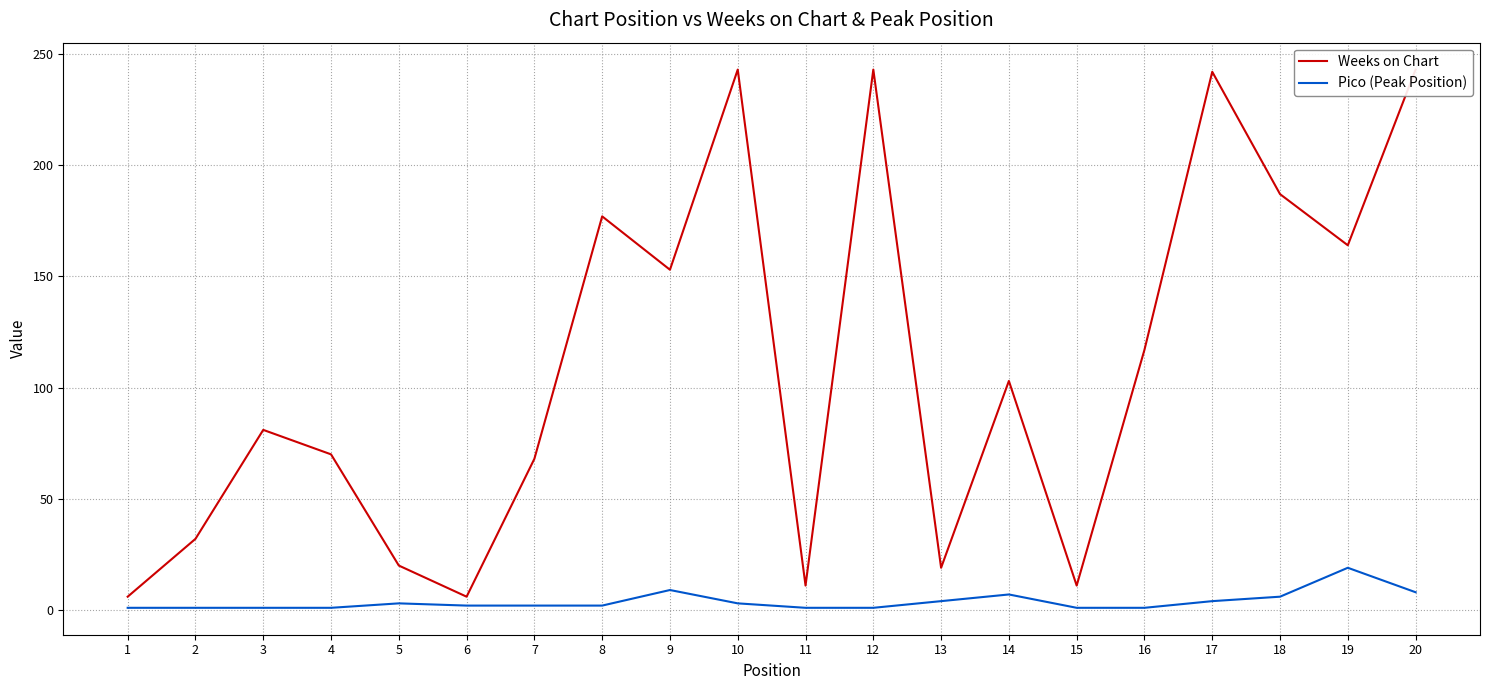

Which series has the largest range (max minus min)?

Weeks on Chart